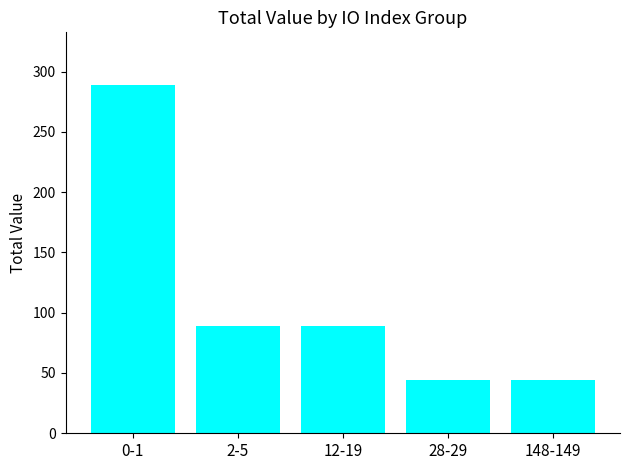

Reading right to left, extract all data points from this chart.

44.5	44.5	89.0	89.0	289.2